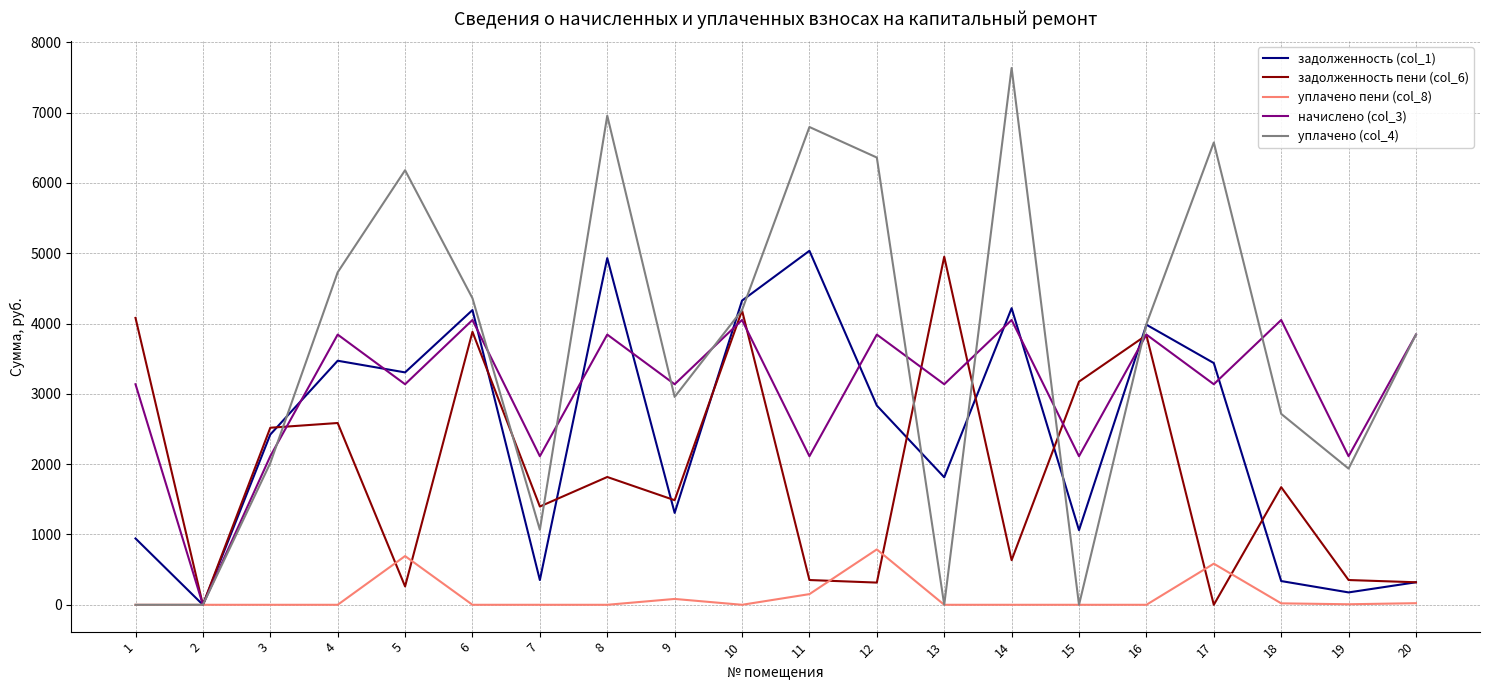

True or false: начислено (col_3) and задолженность пени (col_6) intersect in this chart.

True